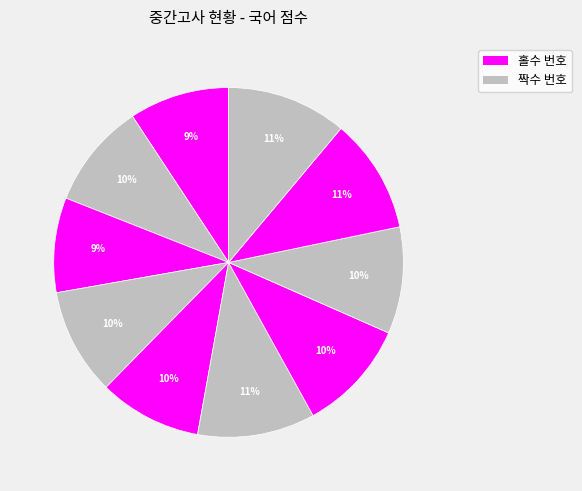

Count the number of slices in the pie.

10